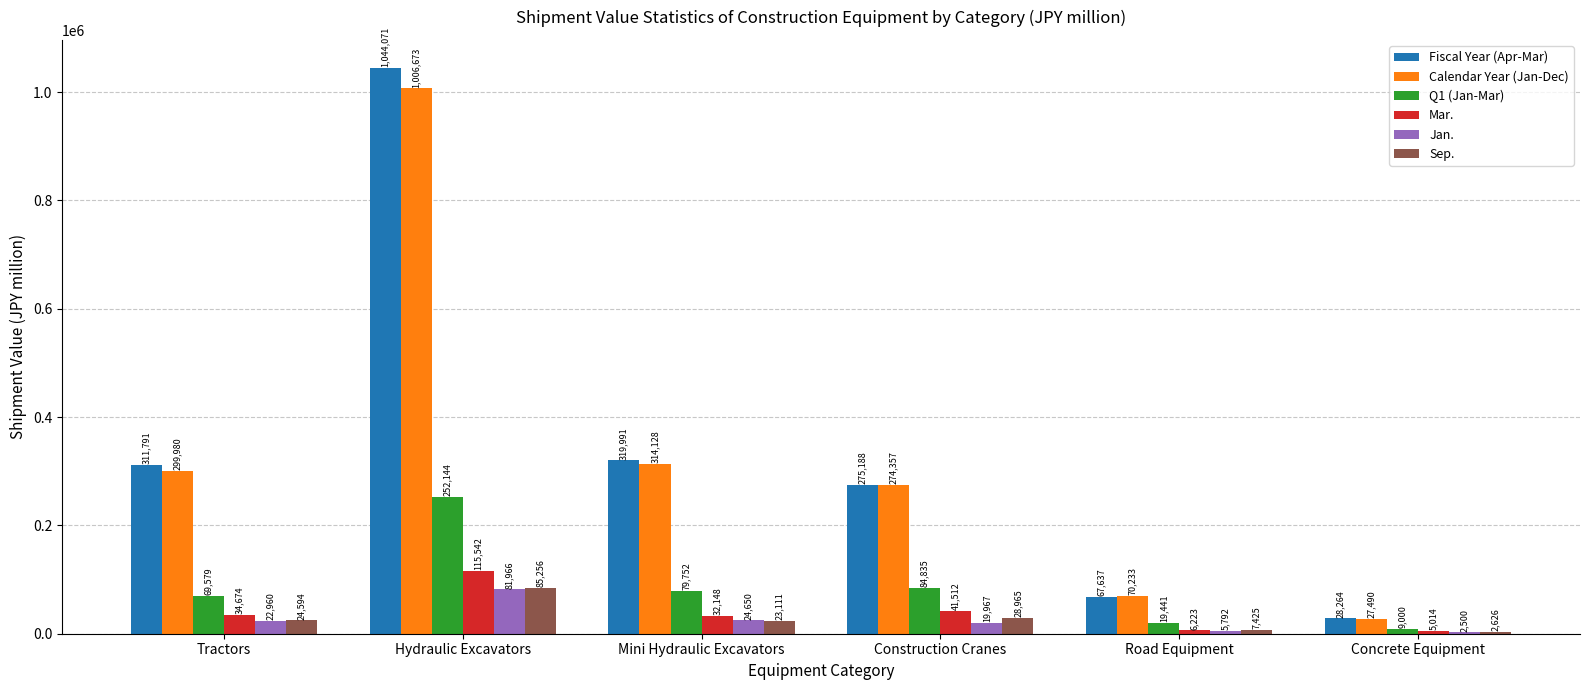

What is the total value across all series at Road Equipment?

176751